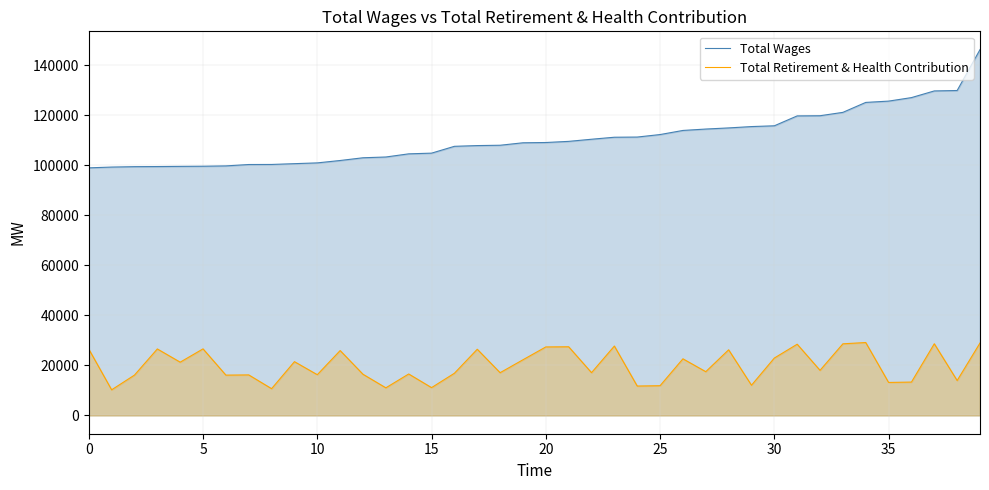

How many values in the Total Retirement & Health Contribution series are below 18046?

20